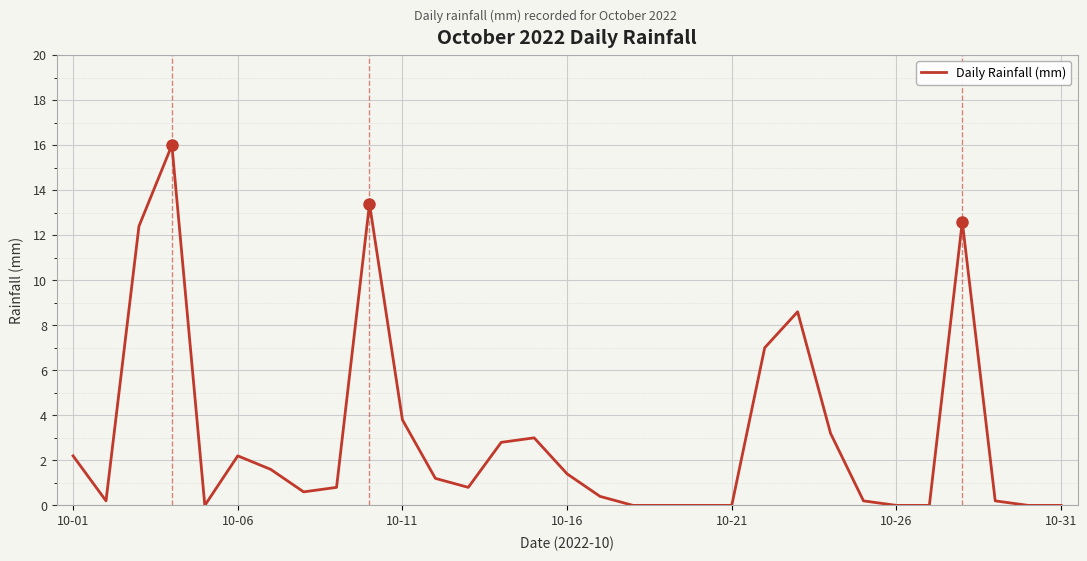

What is the difference between the maximum and minimum values?

16.0